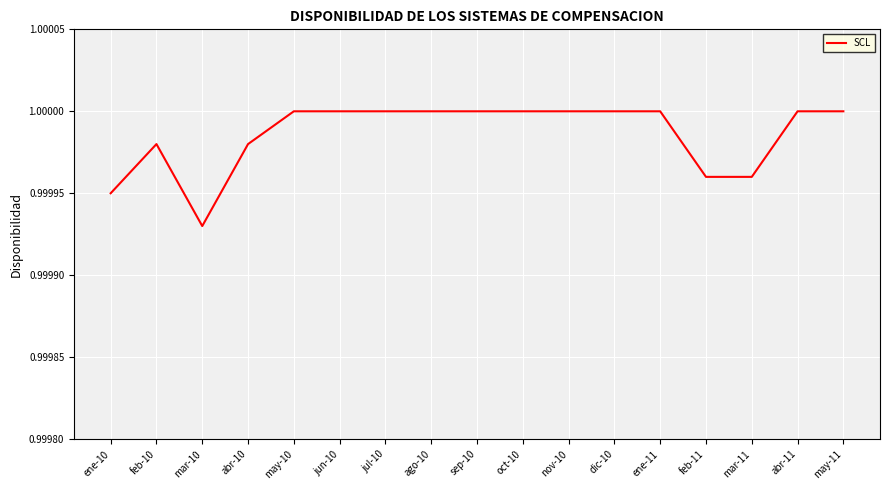

Between abr-10 and oct-10, which is larger?

oct-10